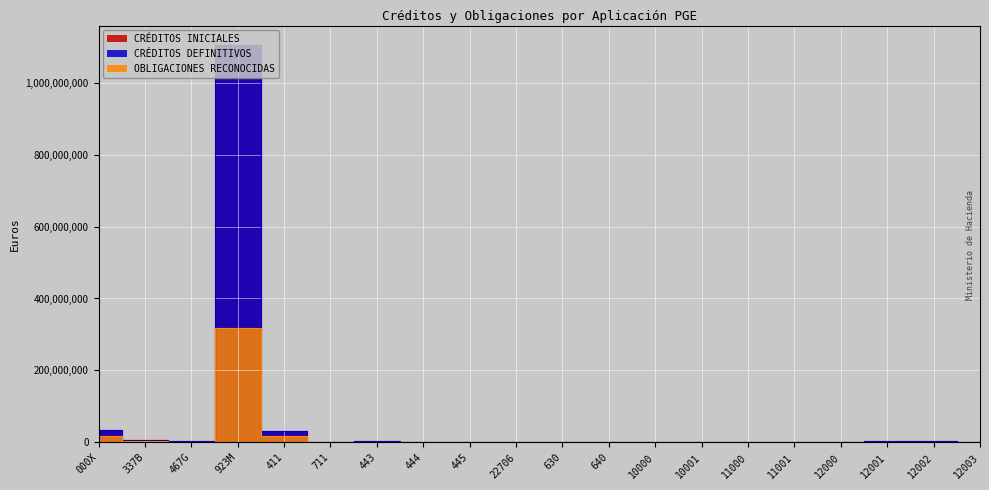

What is the average value of the OBLIGACIONES RECONOCIDAS series?

18401689.6